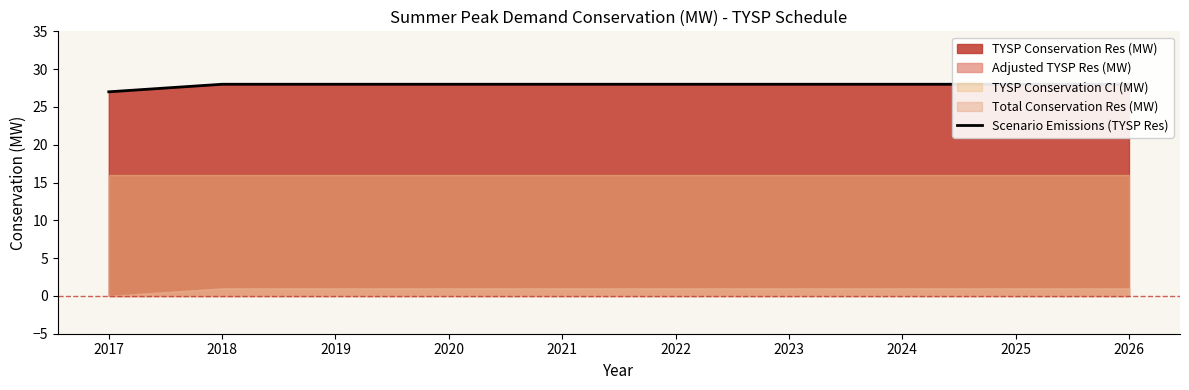

Reading left to right, what are all the values shown in this chart?

2017=27	2018=28	2019=28	2020=28	2021=28	2022=28	2023=28	2024=28	2025=28	2026=28